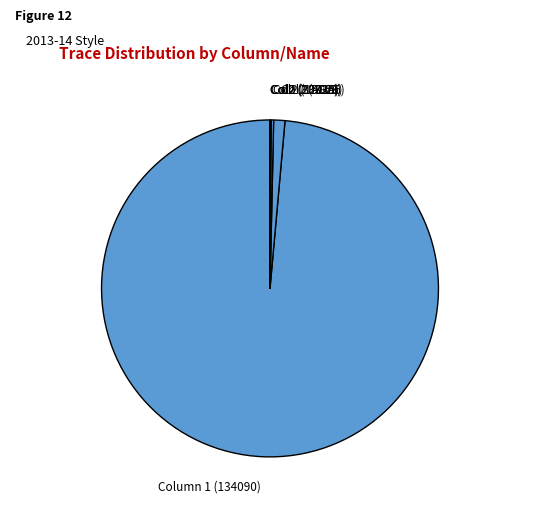

Is it true that Column 1 (134090) is 89% of the pie?

False